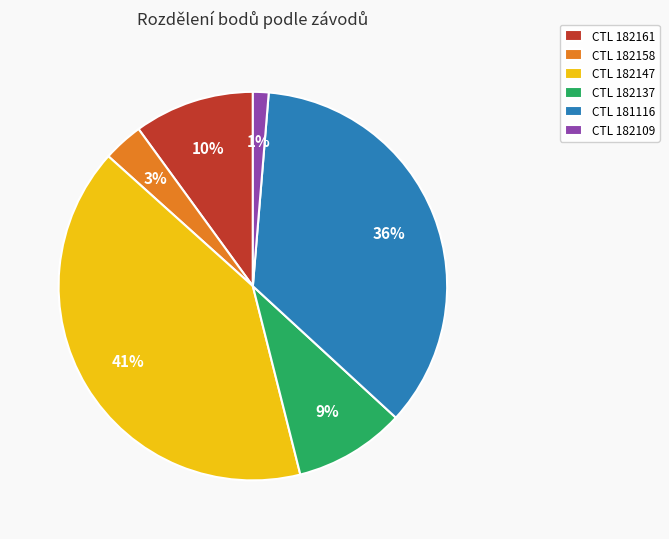

Does any single category account for the majority?

No